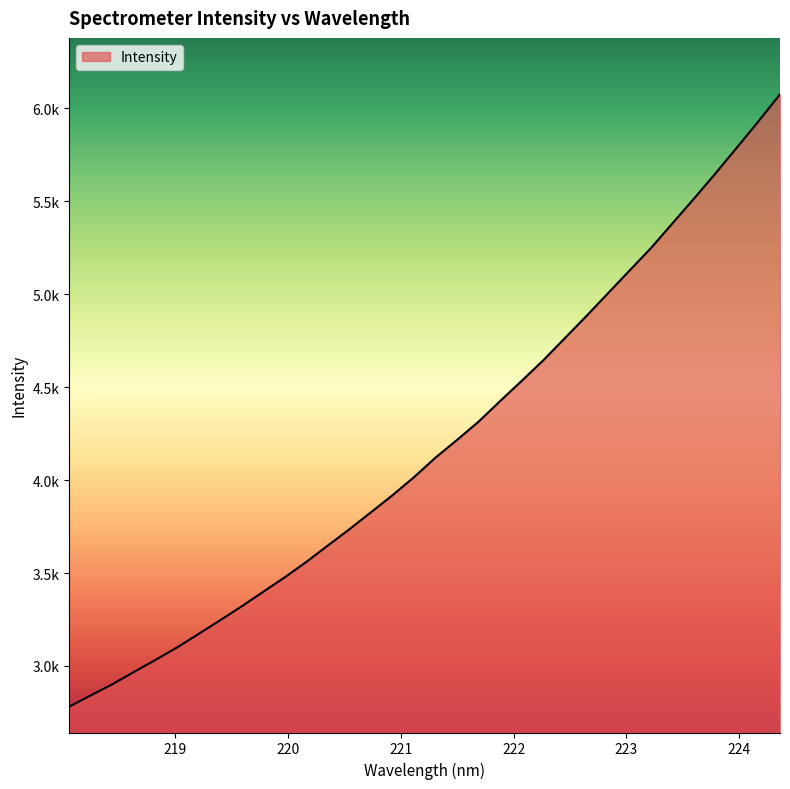

Does the chart have visible grid lines?

No